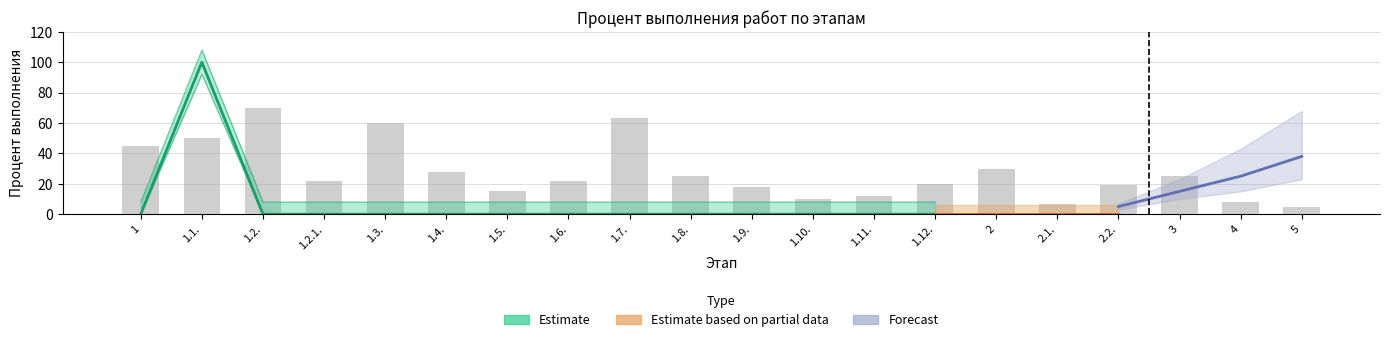

True or false: Percent overall has a value of -42 at 2.1..

False